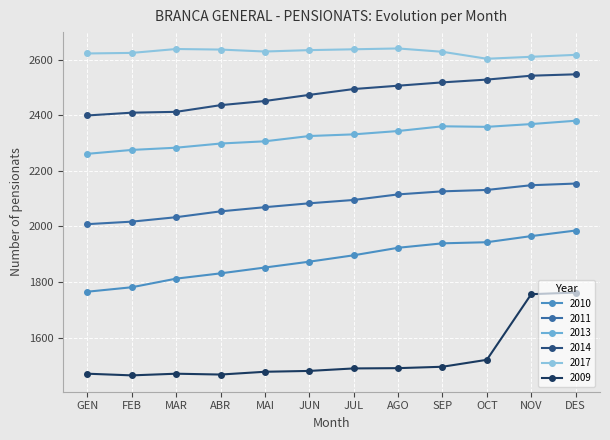

Reading left to right, extract all data points from this chart.

2010: 1765	1781	1812	1831	1852	1873	1896	1923	1939	1943	1965	1985
2011: 2008	2017	2033	2054	2069	2083	2095	2115	2126	2131	2148	2154
2013: 2261	2275	2283	2298	2306	2325	2331	2343	2360	2358	2368	2380
2014: 2399	2409	2412	2436	2451	2473	2494	2506	2518	2528	2542	2547
2017: 2622	2624	2638	2636	2629	2634	2637	2640	2628	2603	2610	2617
2009: 1470	1464	1470	1467	1477	1480	1489	1490	1495	1520	1756	1762